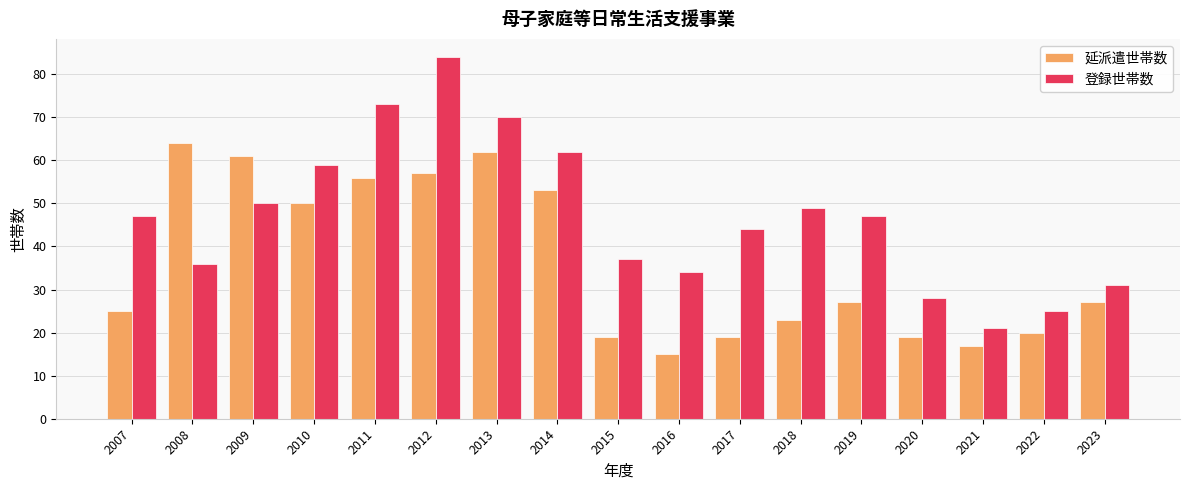

What is the value of the 登録世帯数 bar at the 7th from the left?

70